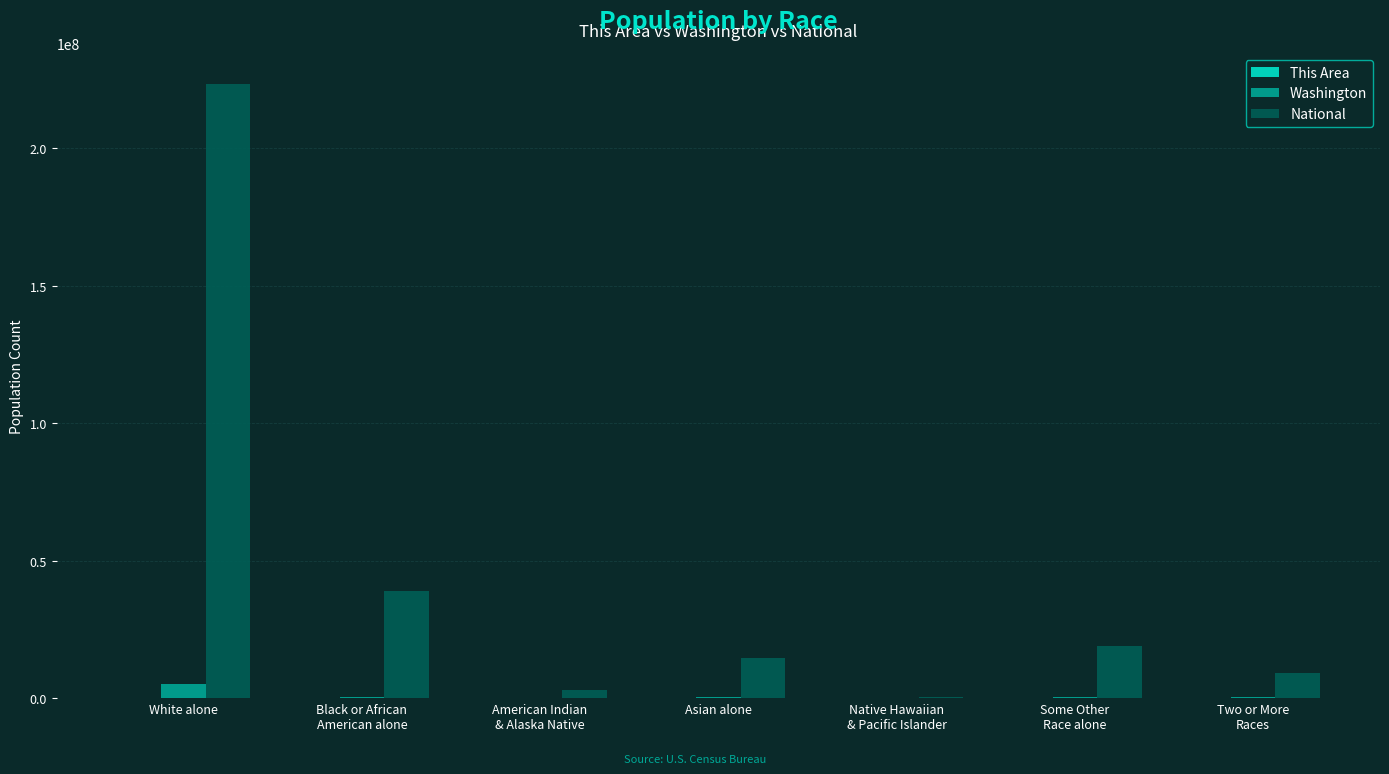

At which category is the sum across all series the highest?

White alone